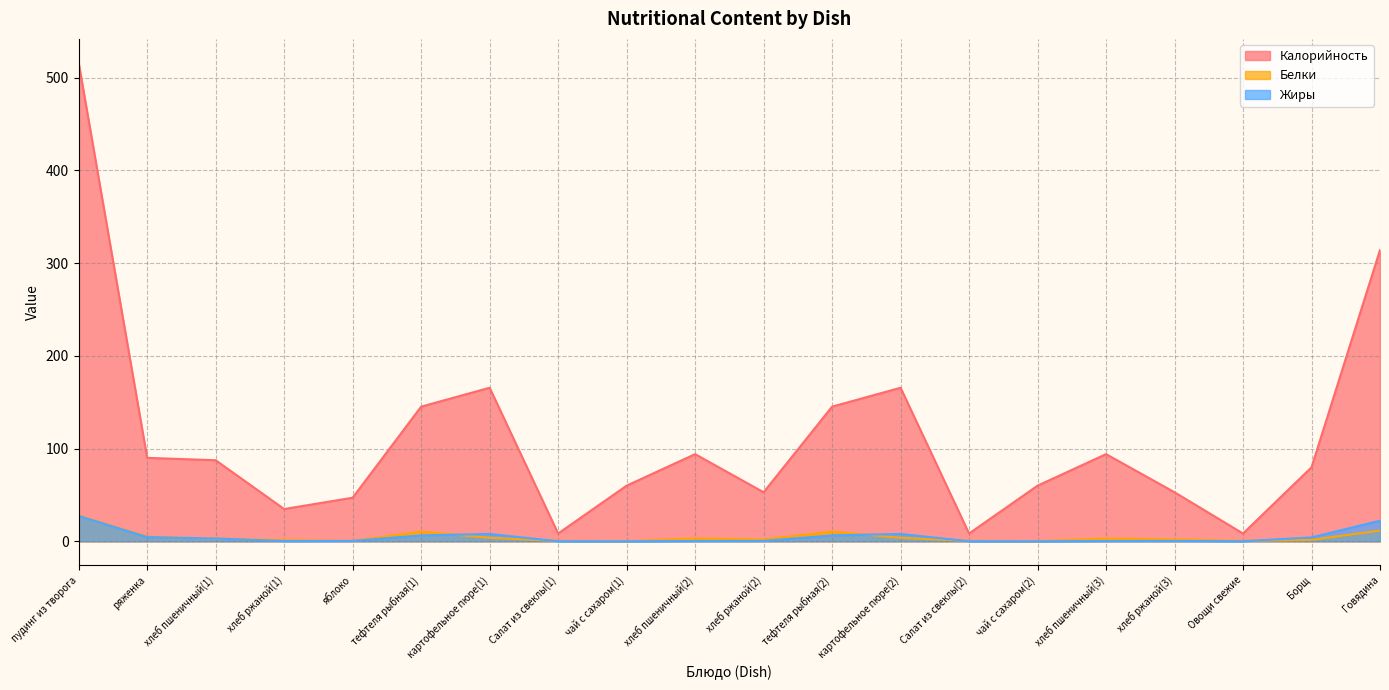

What is the difference between the highest and lowest values at Салат из свеклы(2)?

8.3